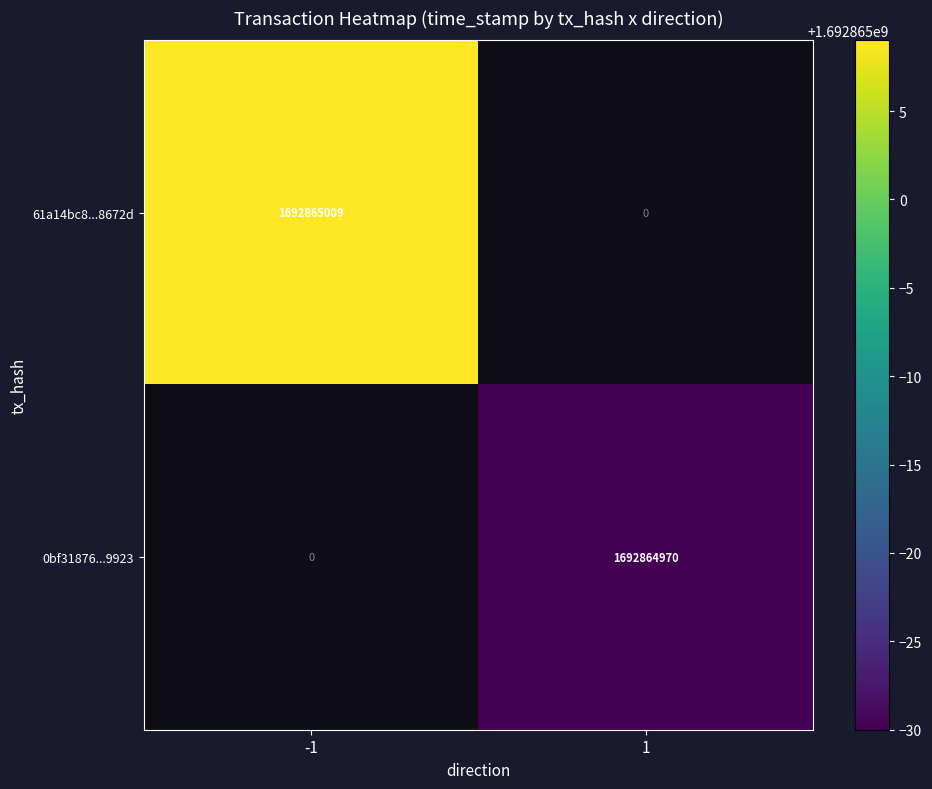

Rank the series at 1 from lowest to highest value.

61a14bc88727eecbed06f80d2b3614a0b18672d, 0bf31876aa56d97c18950fa27aca2deb9b49923